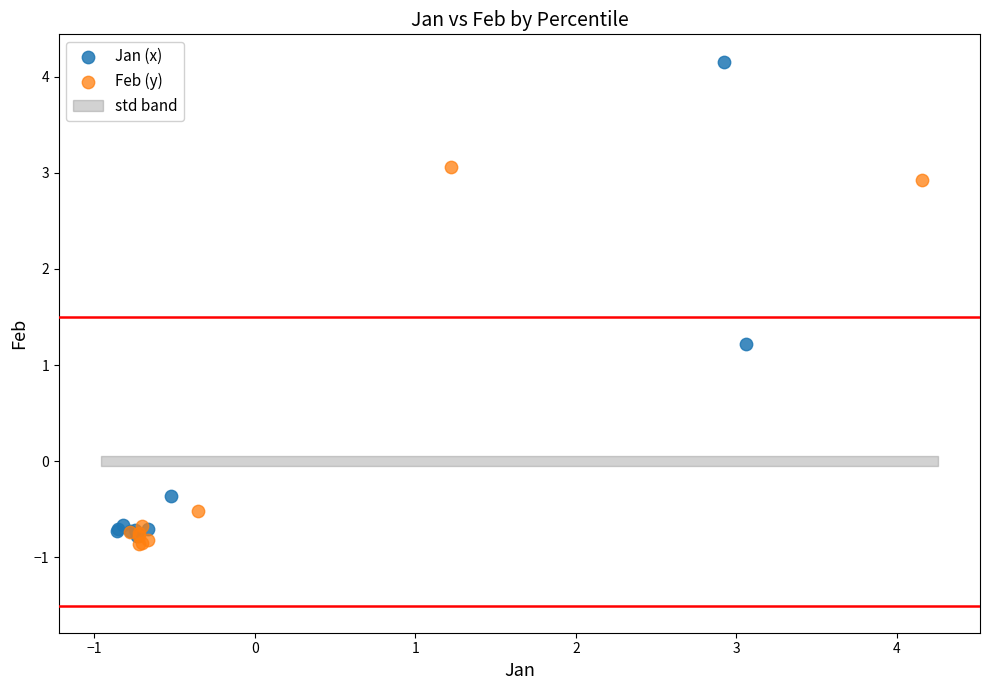

Which series has the widest spread of Y values?

Jan (x)